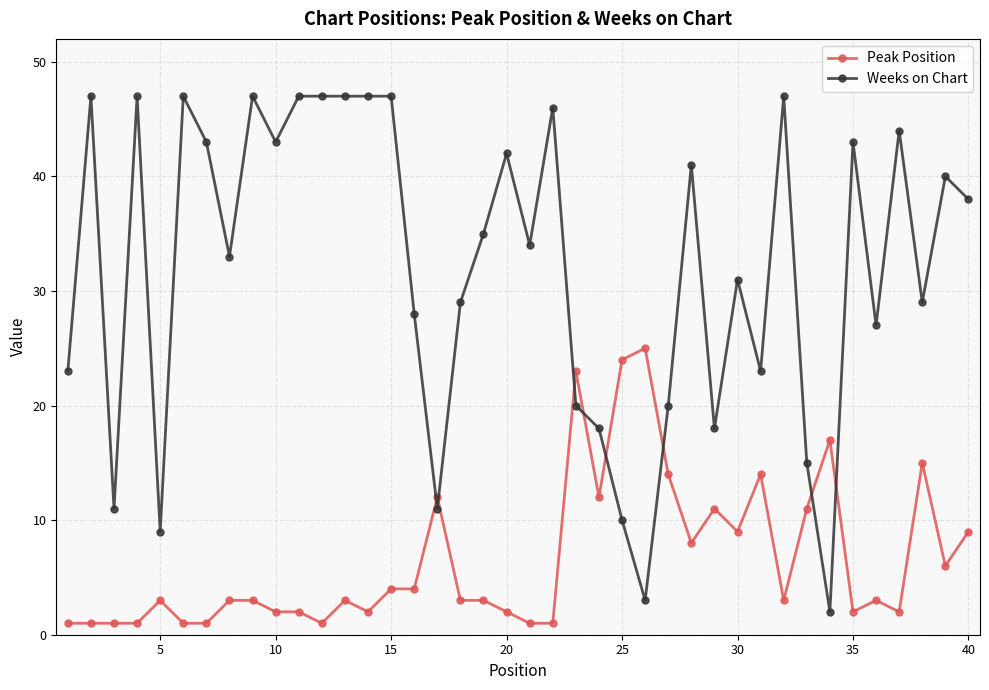

What is the average value of the Peak Position series?

7